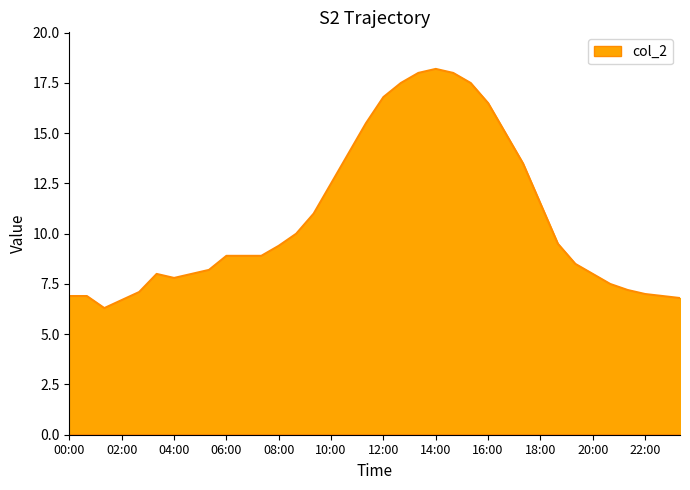

What is the average value?

10.8